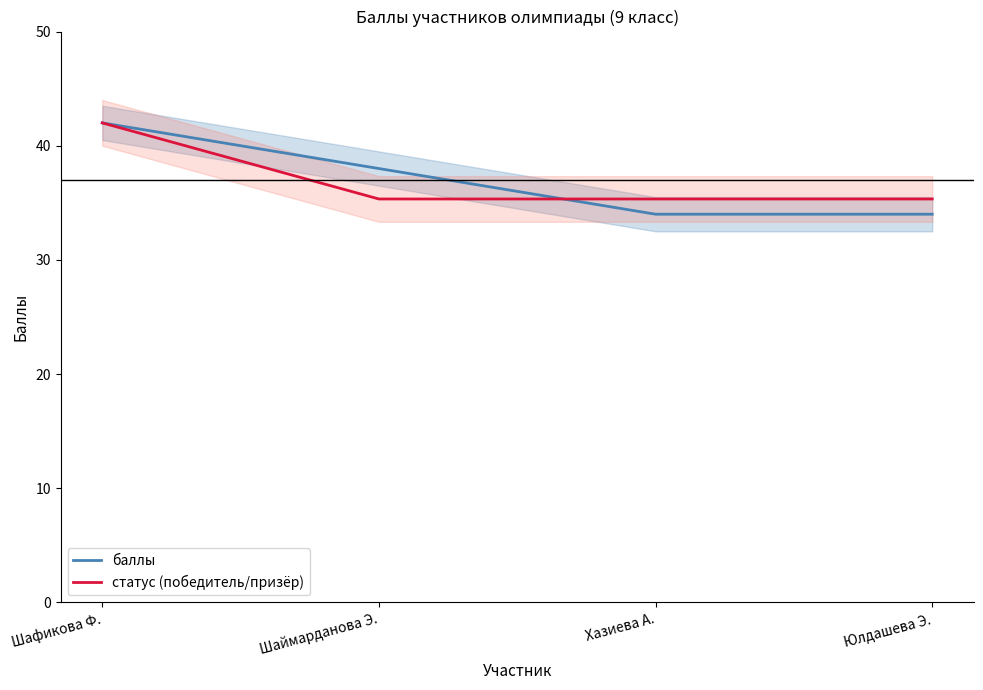

Is the value of статус (победитель/призёр) at Шаймарданова Э. greater than the value of баллы at Шафикова Ф.?

No